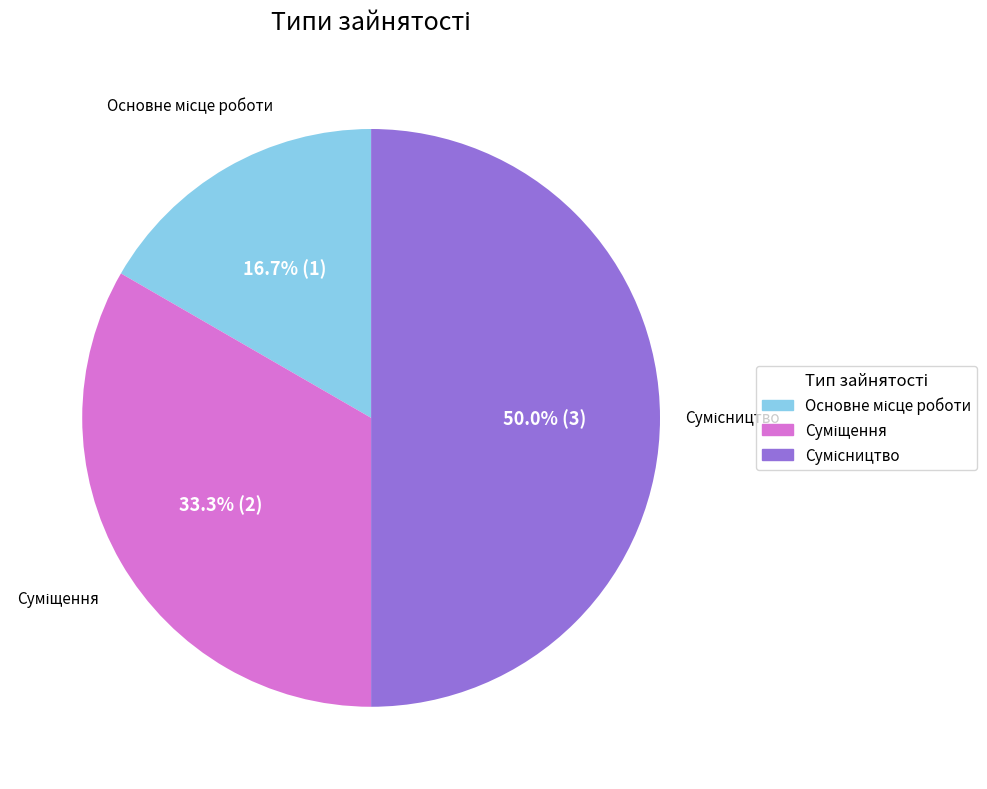

To the nearest percent, what is the combined percentage of Сумісництво and Суміщення?

83%